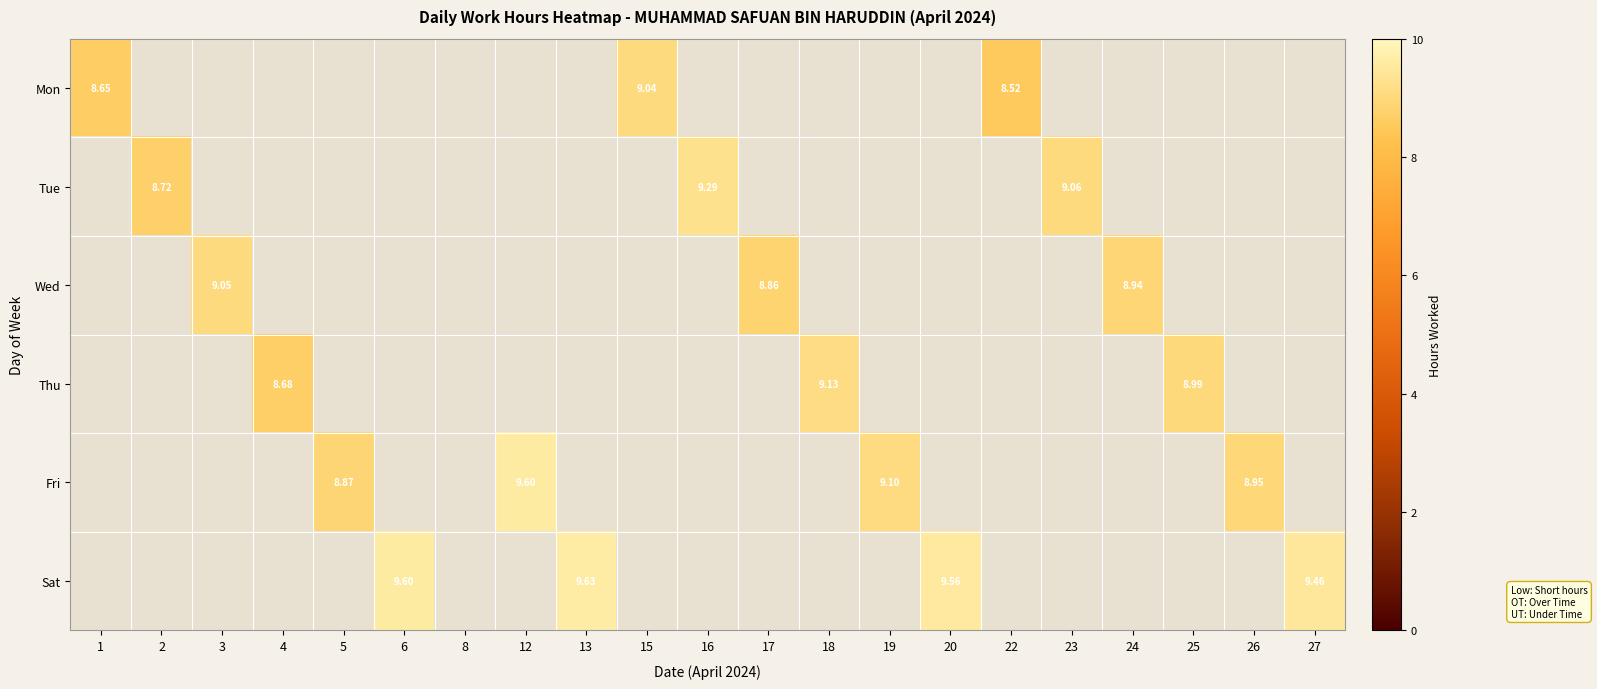

At 2, list the series in order from smallest to largest.

Mon, Wed, Thu, Fri, Sat, Tue